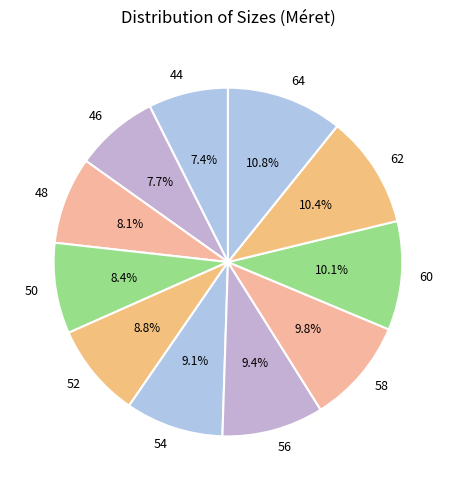

To the nearest percent, what percentage of the pie is 54?

9%